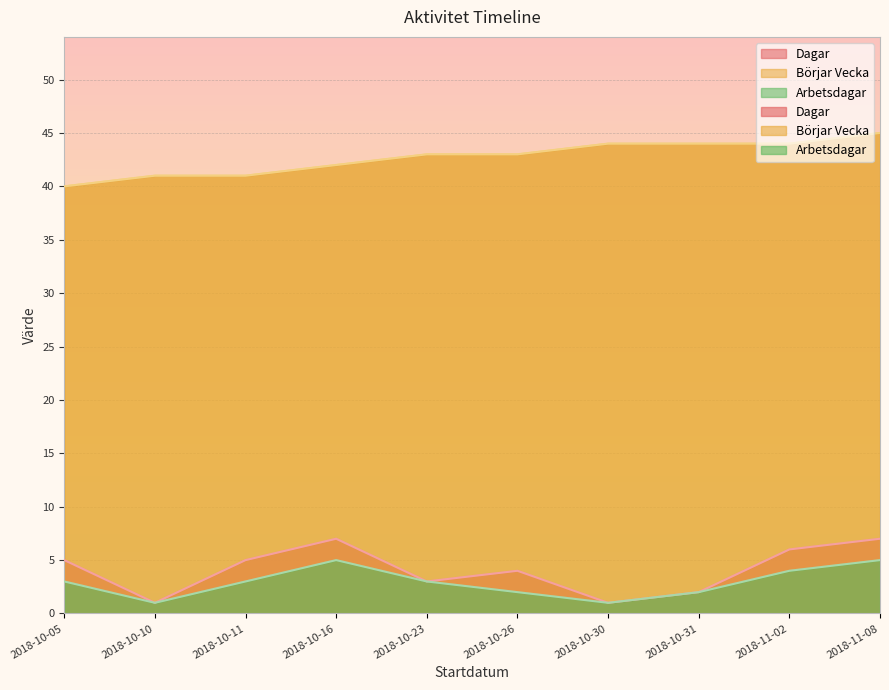

How many series are shown in this chart?

3